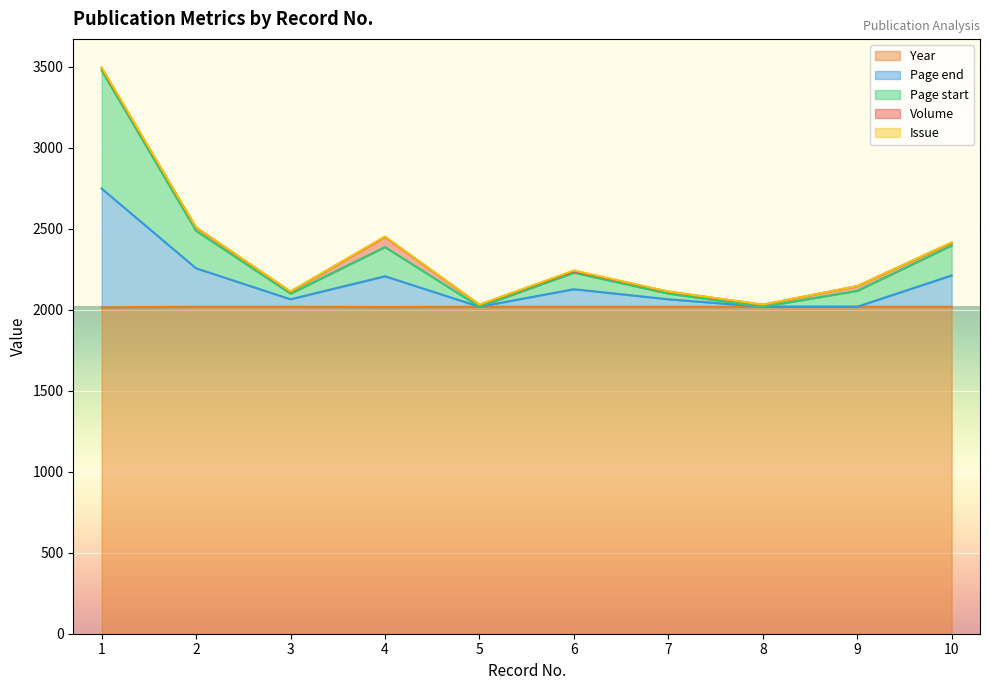

How many values in the Page end series are below 2126?

5